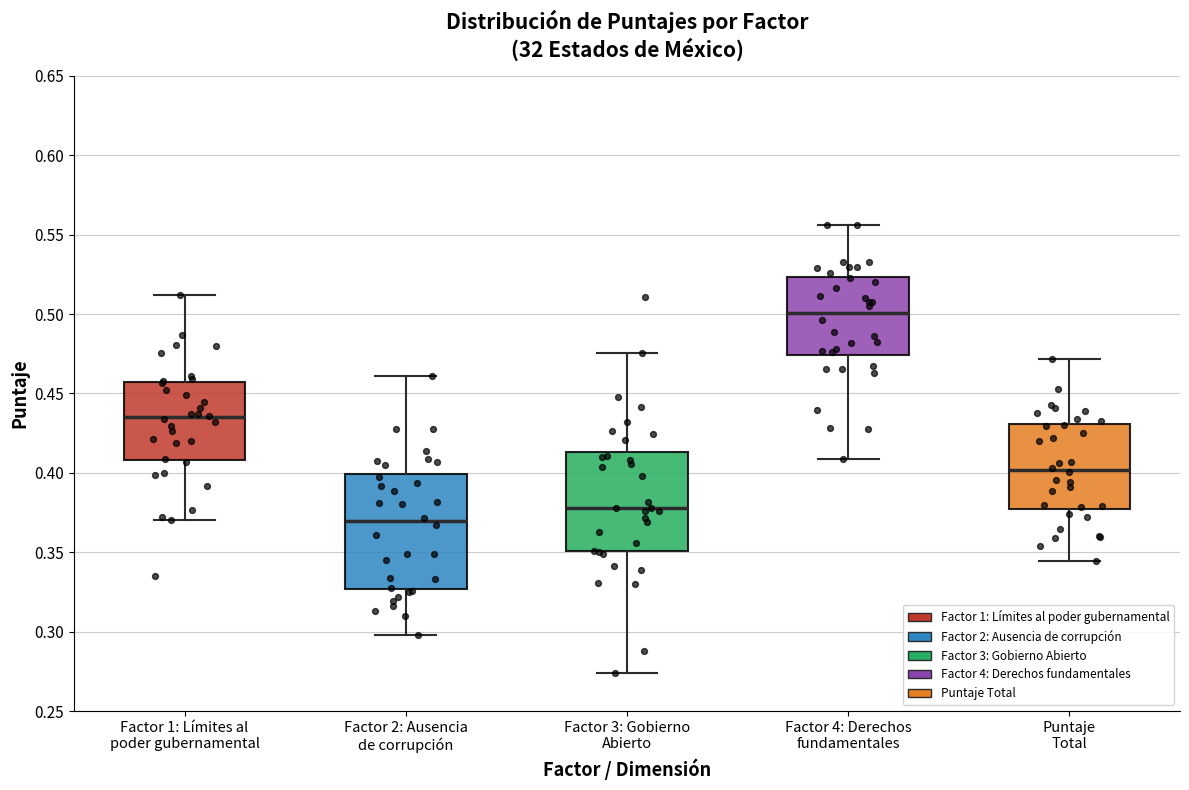

Which box has the lowest median line?

Factor 2: Ausencia de corrupción